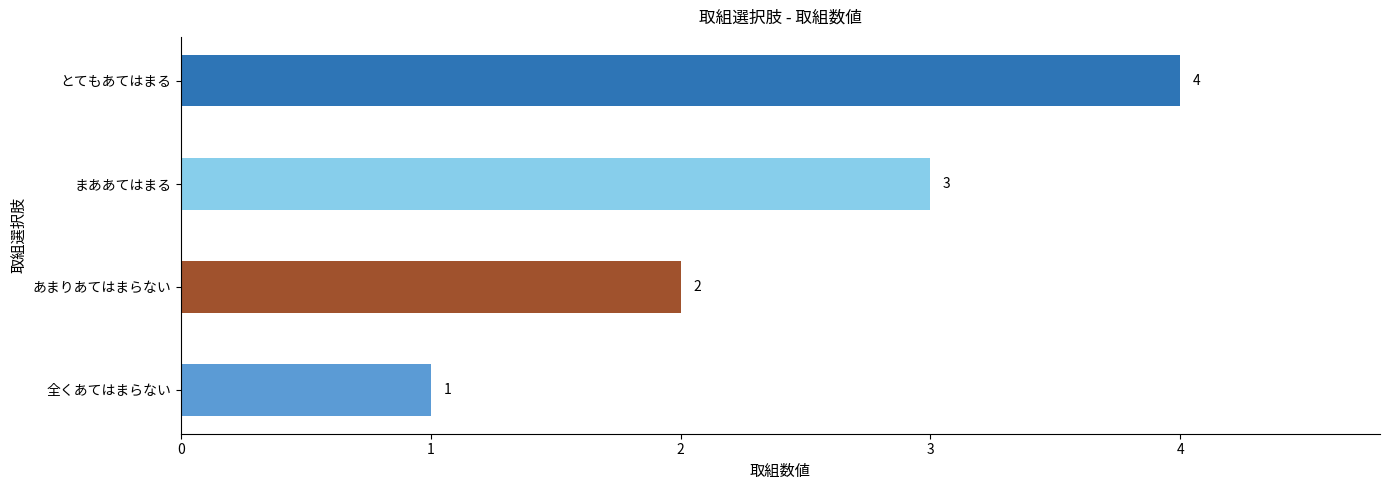

How many data points are less than 3?

2